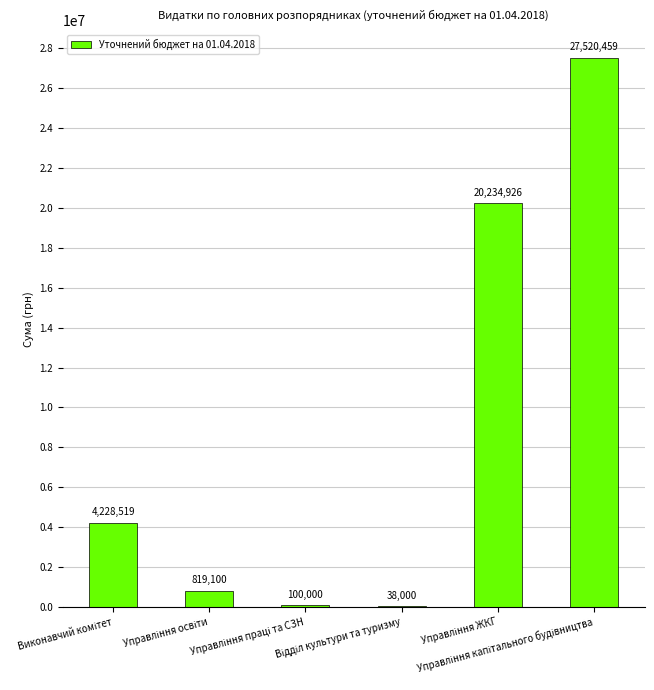

What is the greatest value displayed?

27520459